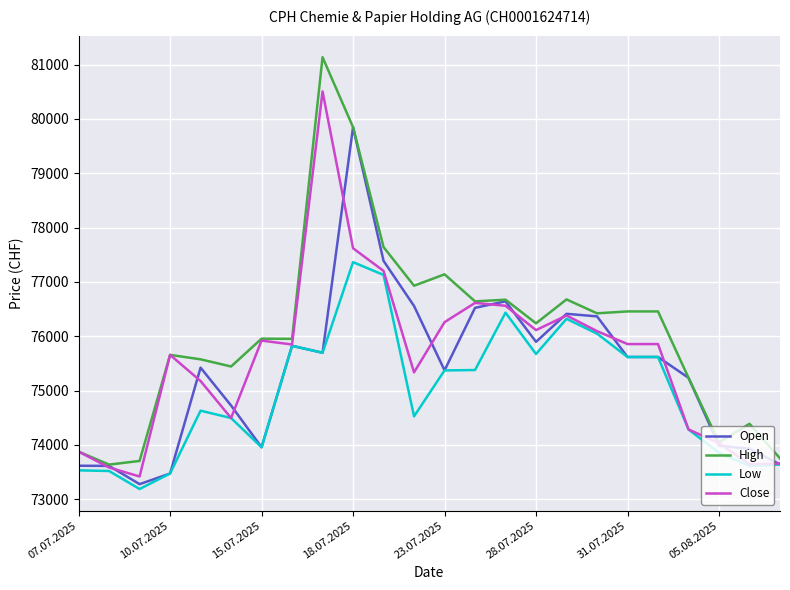

Rank the series by their maximum value, from lowest to highest.

Low, Open, Close, High